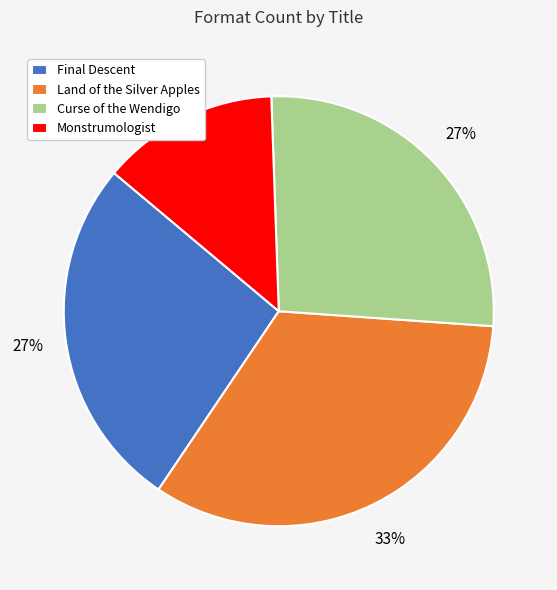

What percentage is the Land of the Silver Apples slice, to the nearest percent?

33%